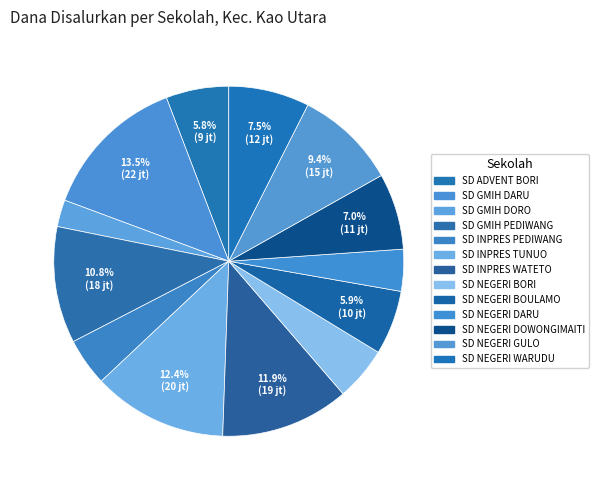

How many segments does this pie chart have?

13